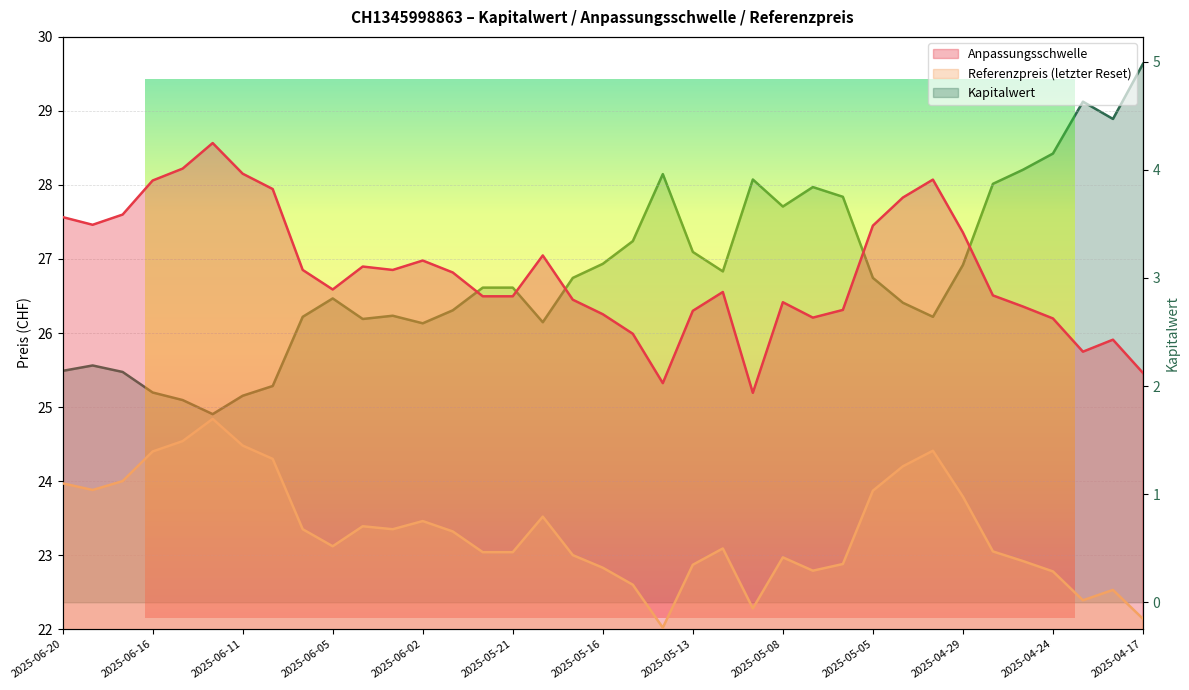

Where is Kapitalwert nearest to the value 3?

2025-05-19